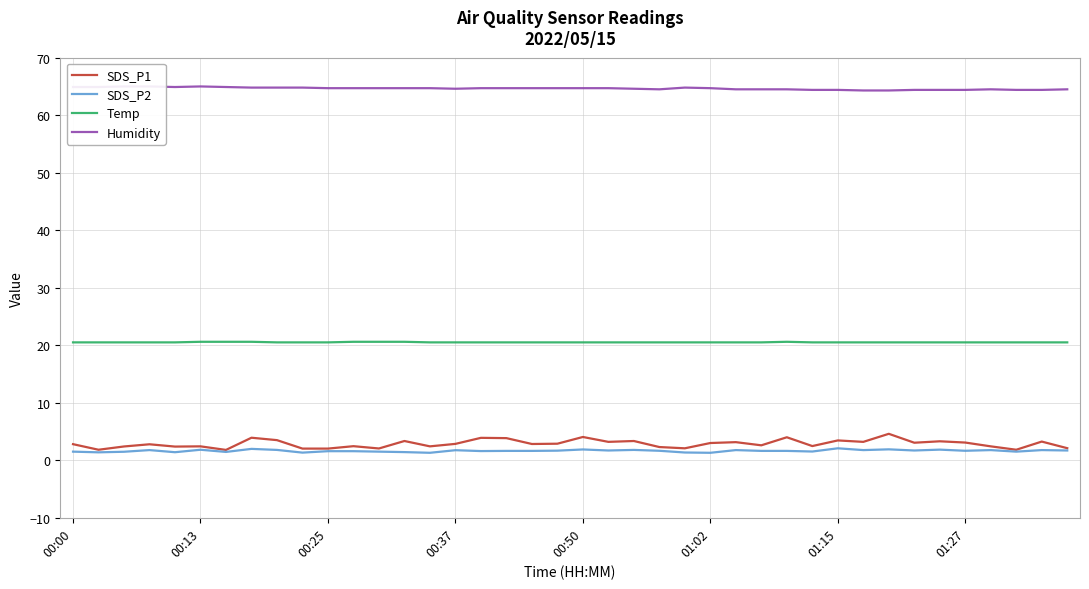

True or false: SDS_P1 and Temp intersect in this chart.

False